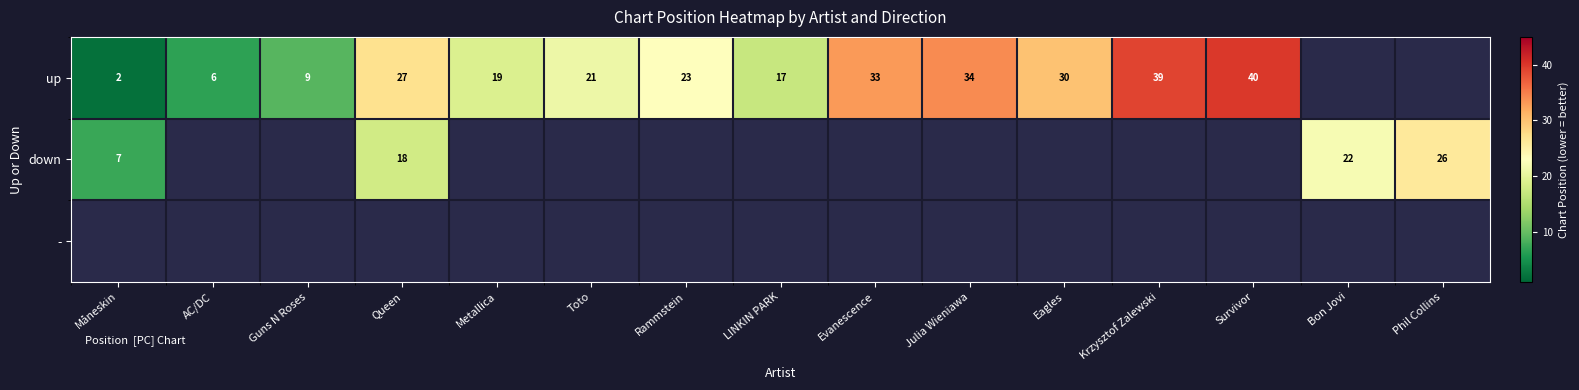

The value of up at Rammstein is 23. True or false?

True